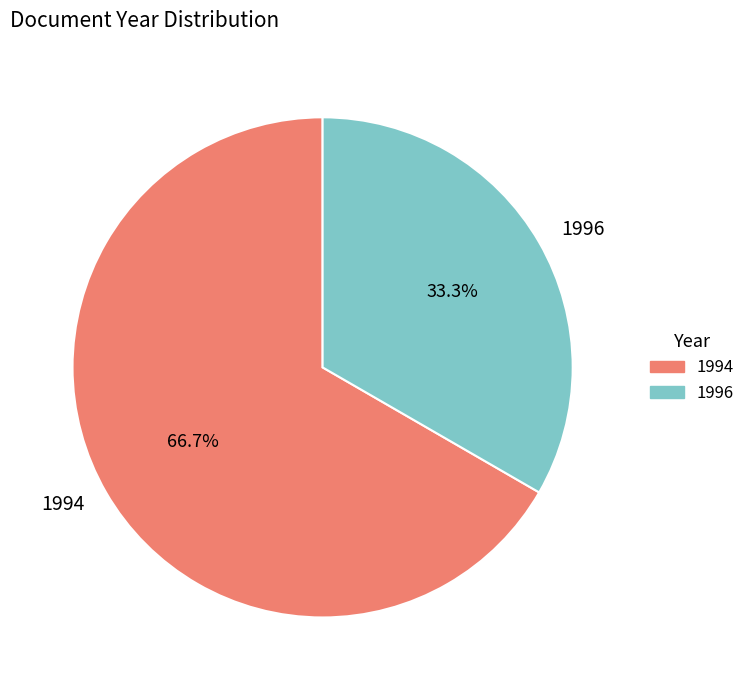

Is there any slice that represents more than half of the pie?

Yes